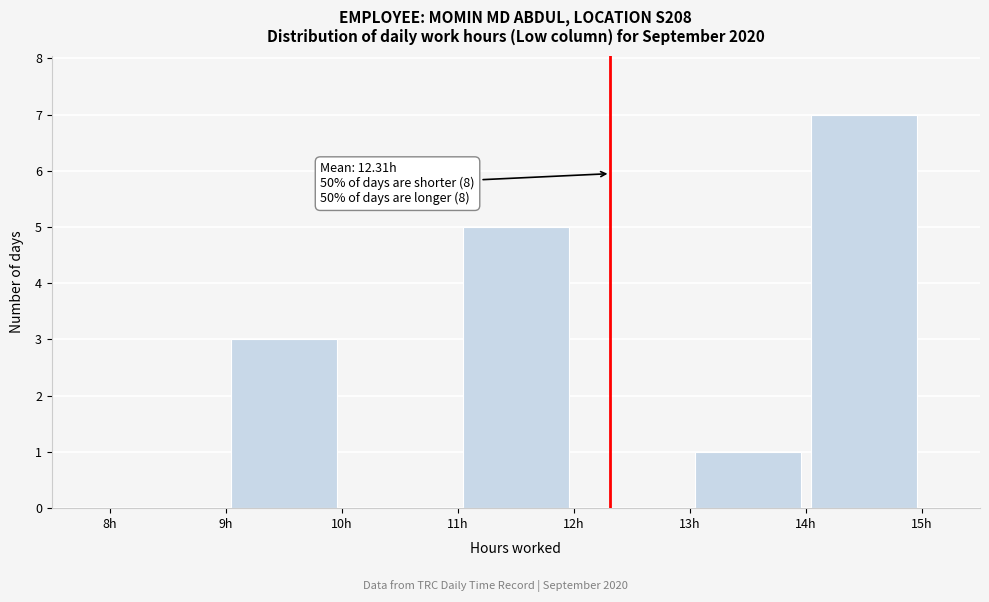

Which range on the x-axis has the tallest bar?

14 to 15